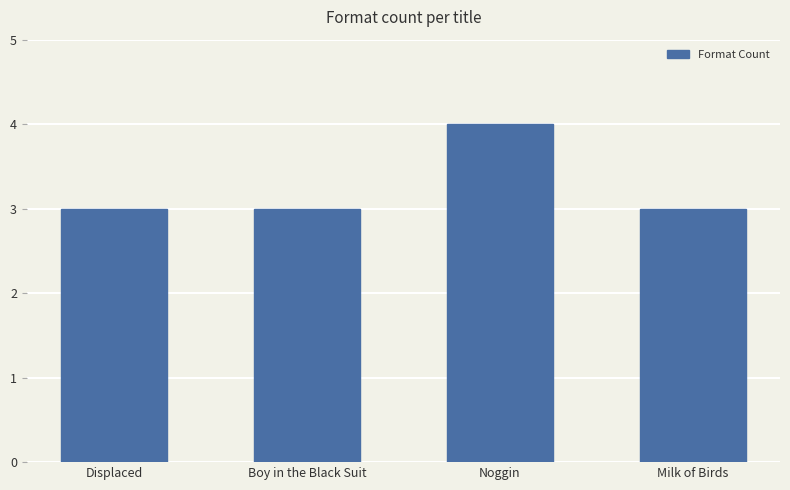

Approximately how many times larger is the value at Displaced compared to Boy in the Black Suit?

1.0